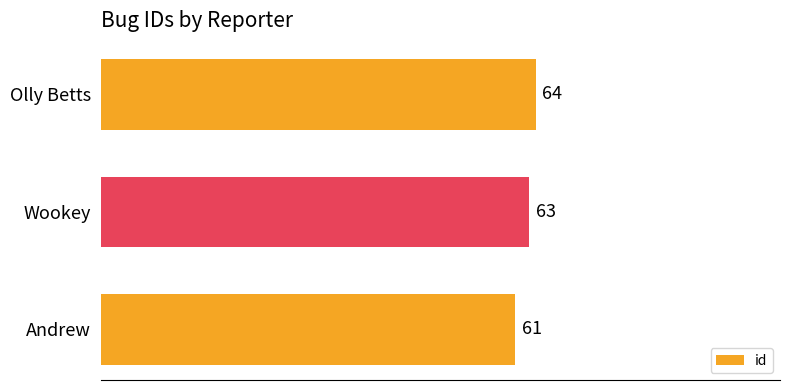

How many values are below 63?

1